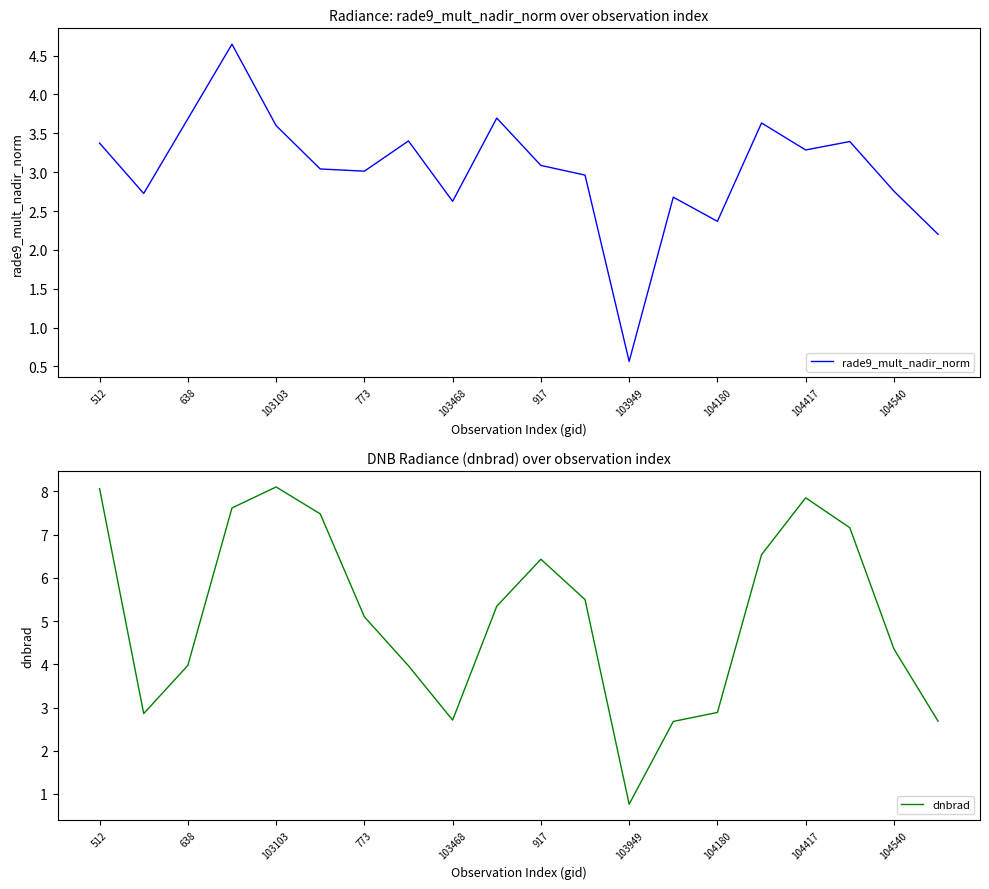

At how many categories does at least one series exceed 1?

19